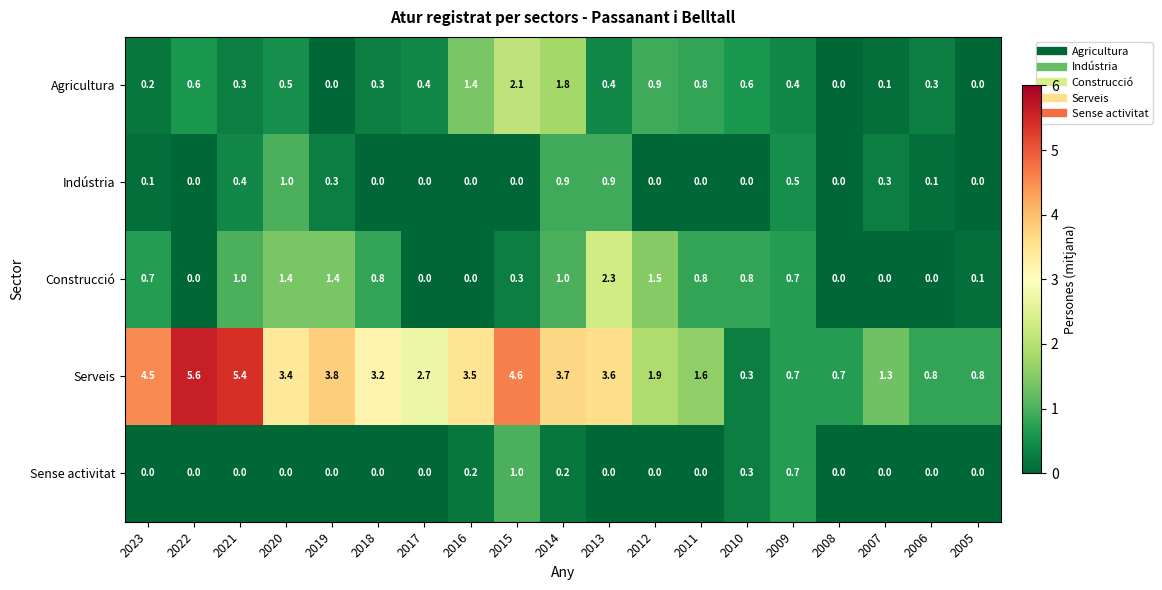

What is the difference between the maximum and minimum values in the Serveis series?

5.3